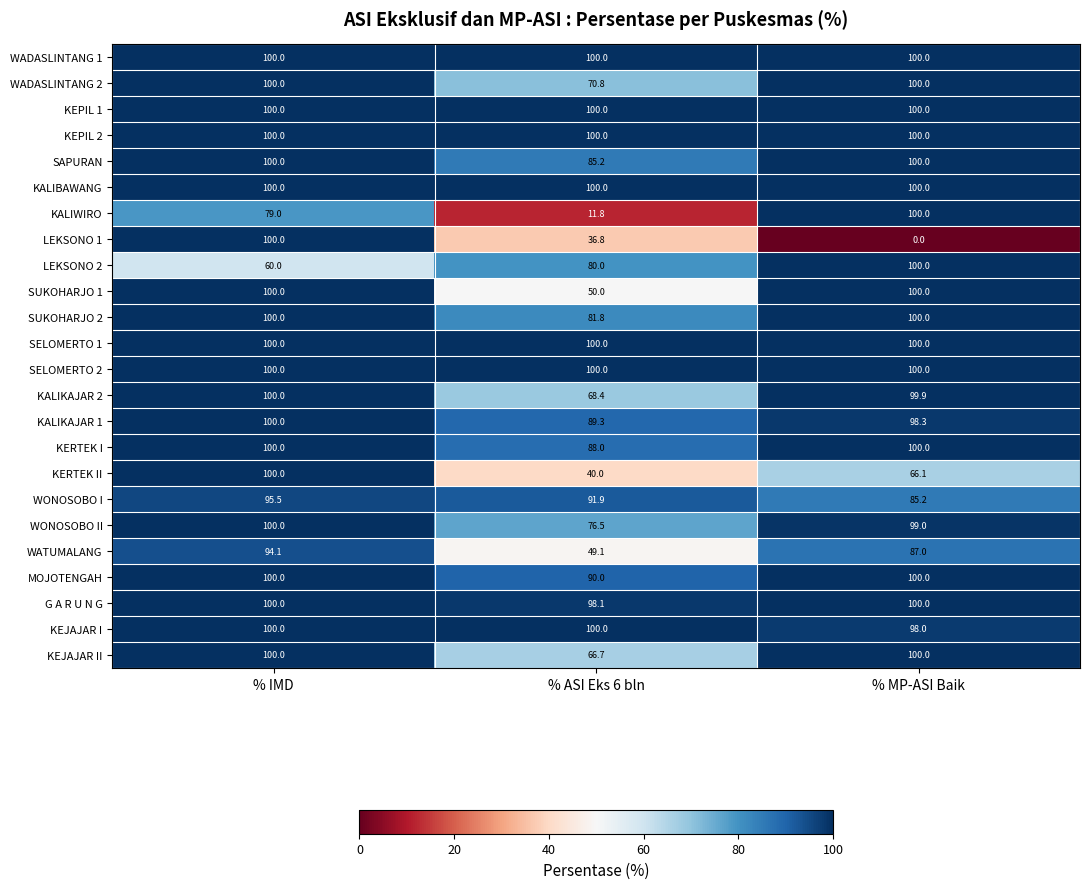

What is the greatest value displayed?

100.0